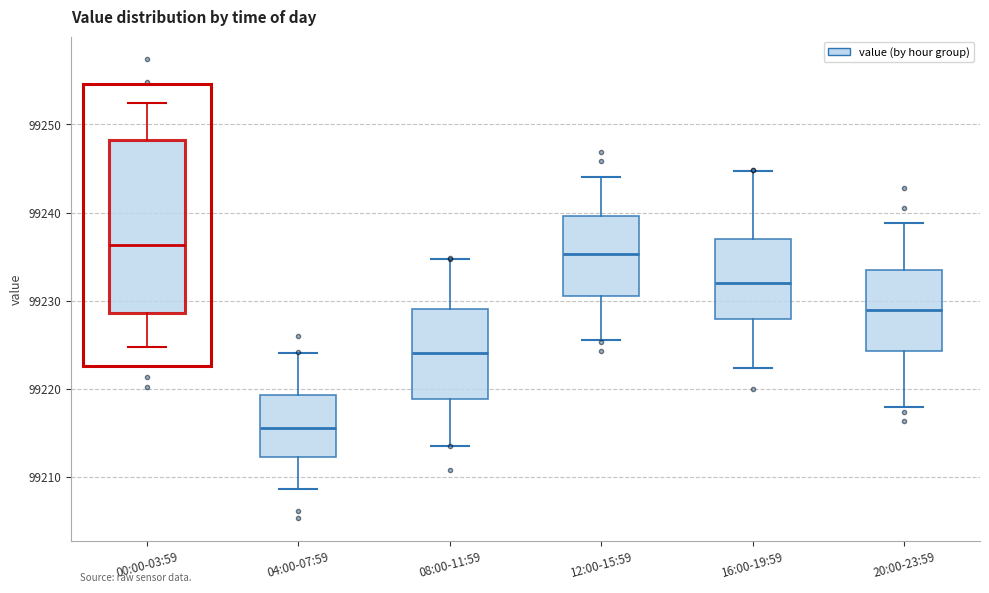

Reading left to right, read every box against the y-axis: the position of its median line, the range the box covers, and the ends of its whiskers. The values are not printed on the chart, so give them approximately, as read against the axis.

00:00-03:59: median 99236, box 99229 to 99248, whiskers 99225 to 99252
04:00-07:59: median 99216, box 99212 to 99219, whiskers 99209 to 99224
08:00-11:59: median 99224, box 99219 to 99229, whiskers 99214 to 99235
12:00-15:59: median 99235, box 99231 to 99240, whiskers 99226 to 99244
16:00-19:59: median 99232, box 99228 to 99237, whiskers 99222 to 99245
20:00-23:59: median 99229, box 99224 to 99234, whiskers 99218 to 99239